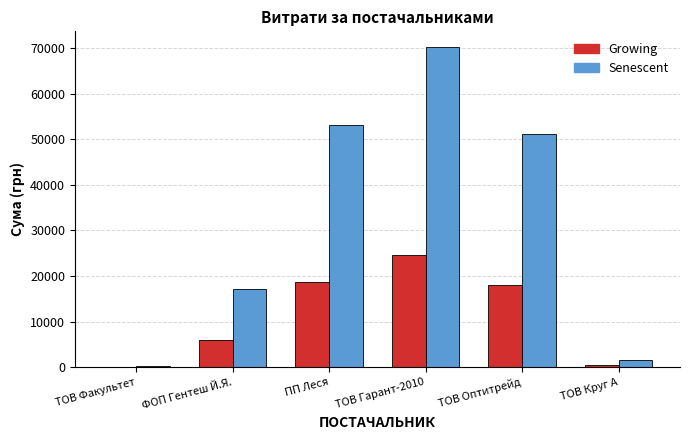

Between ФОП Гентеш Й.Я. and ТОВ Круг А, which series saw the biggest shift?

Senescent